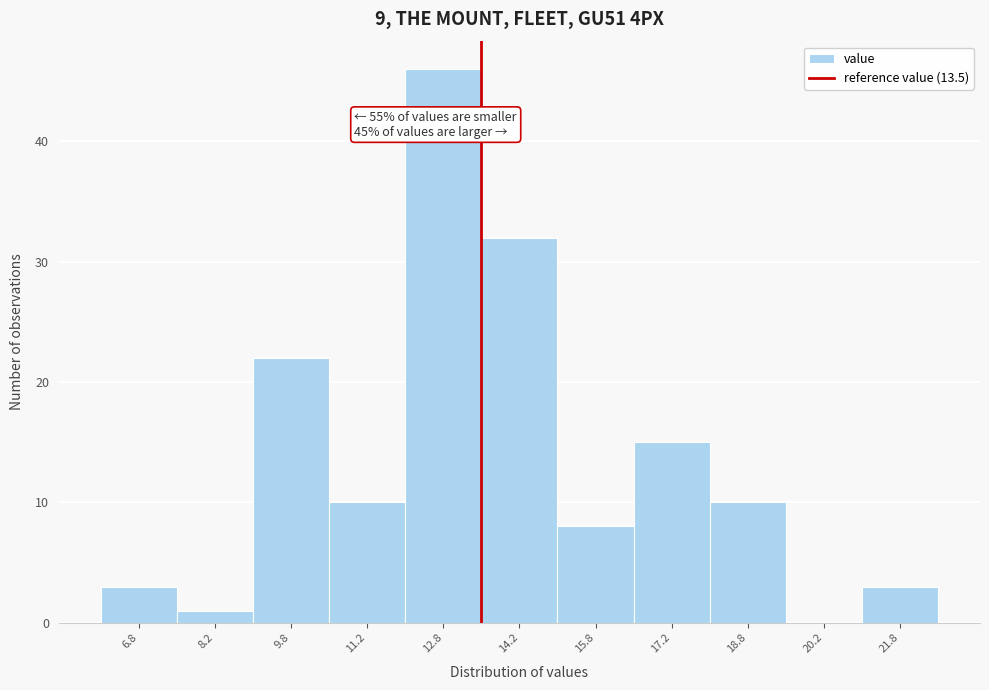

Over which range of the x-axis is the bar tallest?

12.0 to 13.5